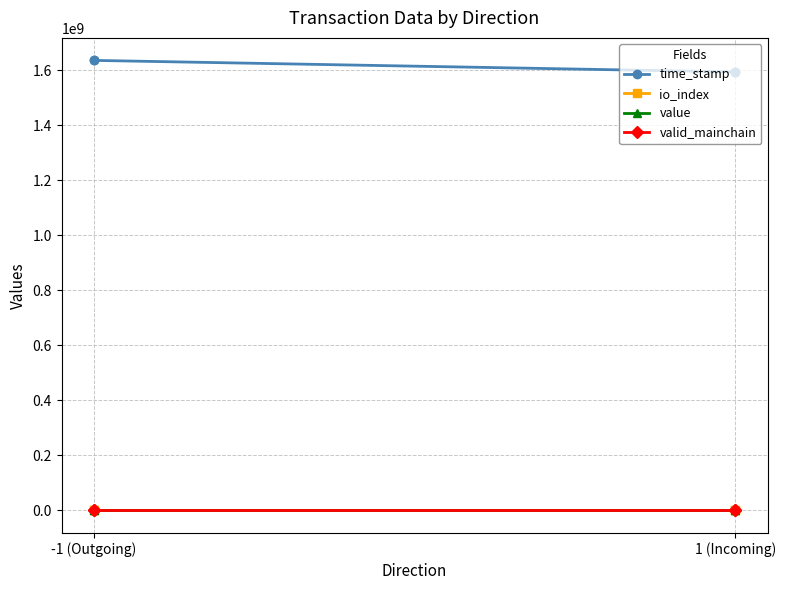

Which label corresponds to the largest value in the chart?

-1 (Outgoing)